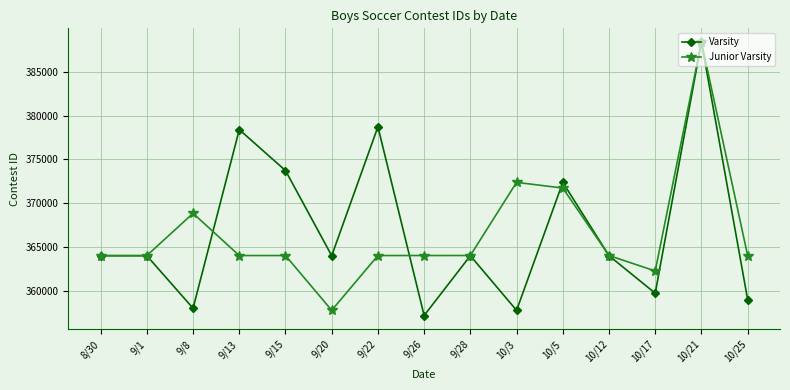

What is the approximate value of Junior Varsity at 10/12?

364021